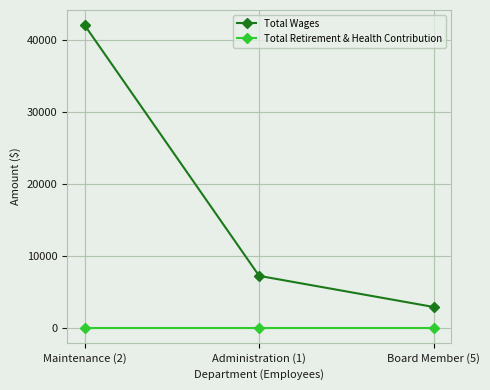

At which category is the sum across all series the highest?

Maintenance (2)